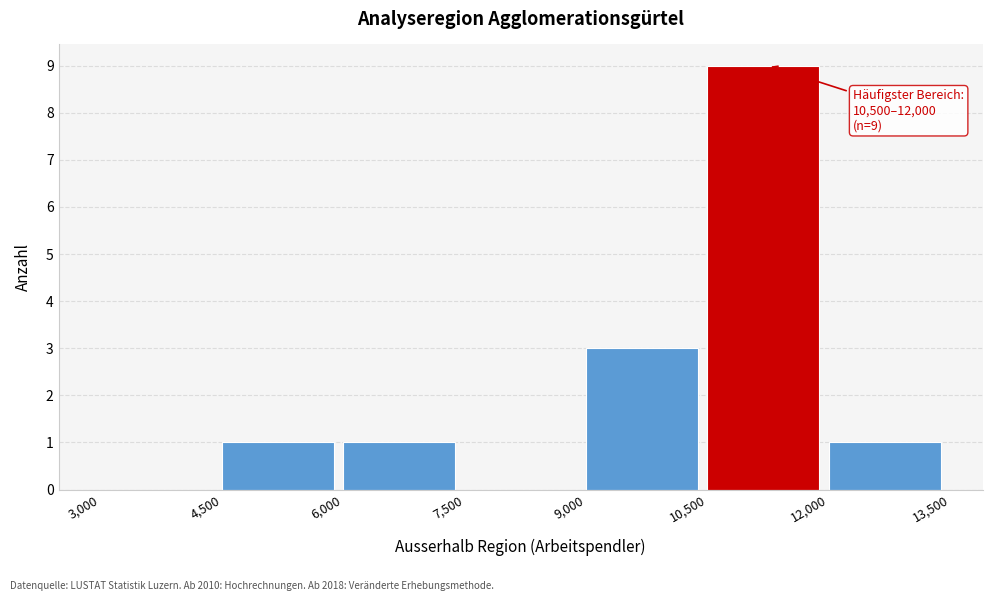

Which range on the x-axis has the tallest bar?

10,500 to 12,000